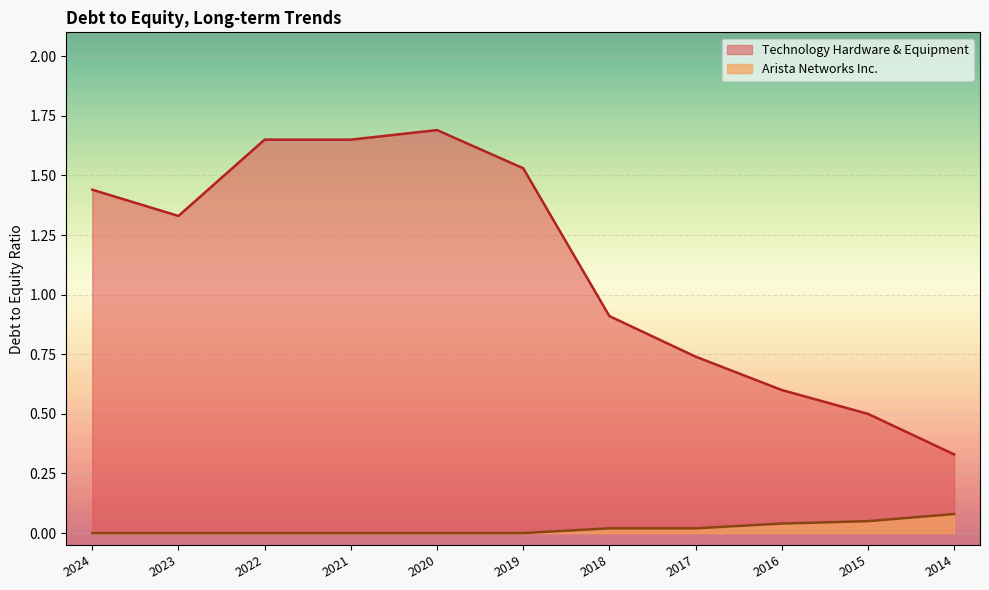

Where is Arista Networks Inc. nearest to the value 0?

2024